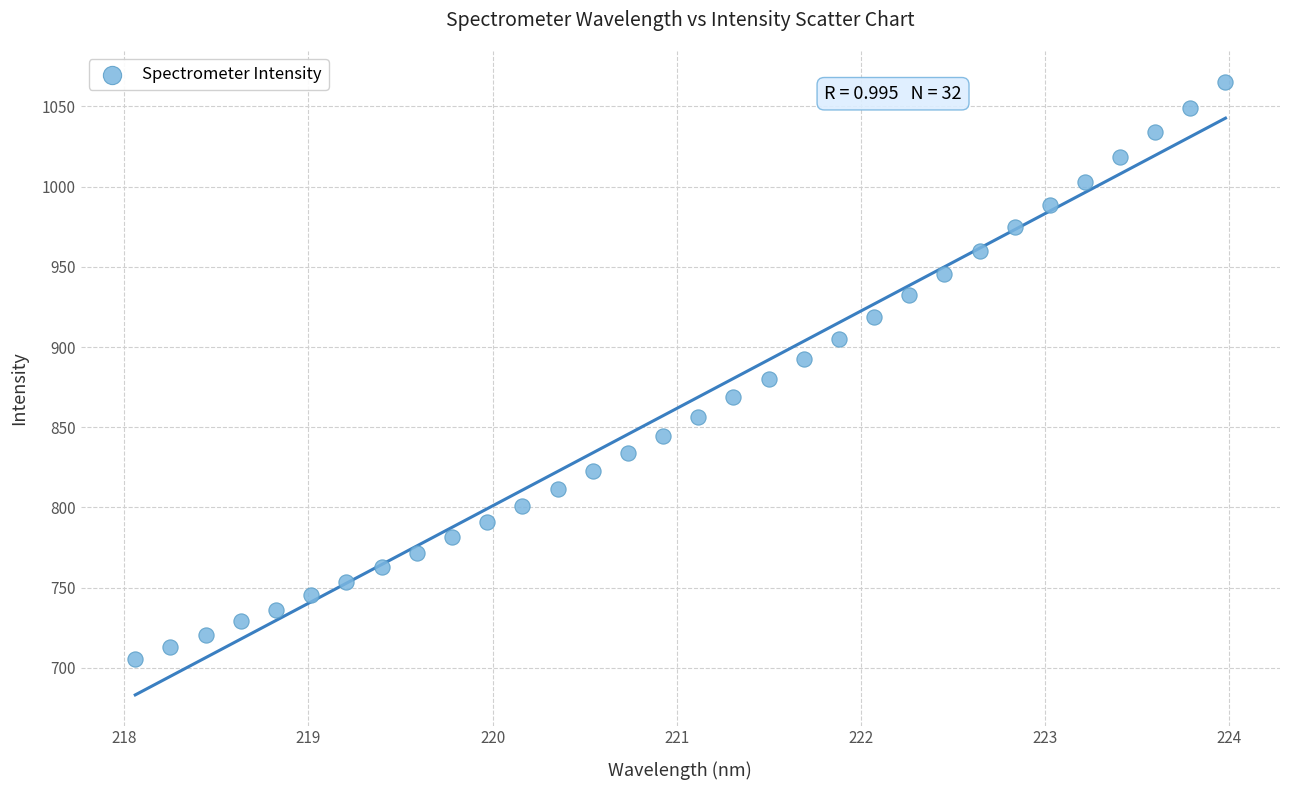

What is the range of Y values (max minus min)?

360.0